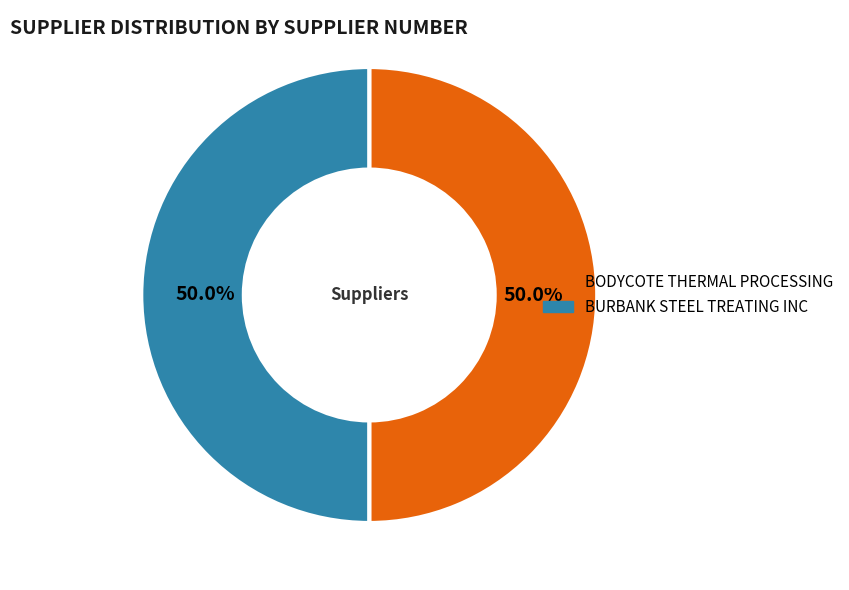

The BODYCOTE THERMAL PROCESSING slice represents 50% of the pie. True or false?

True